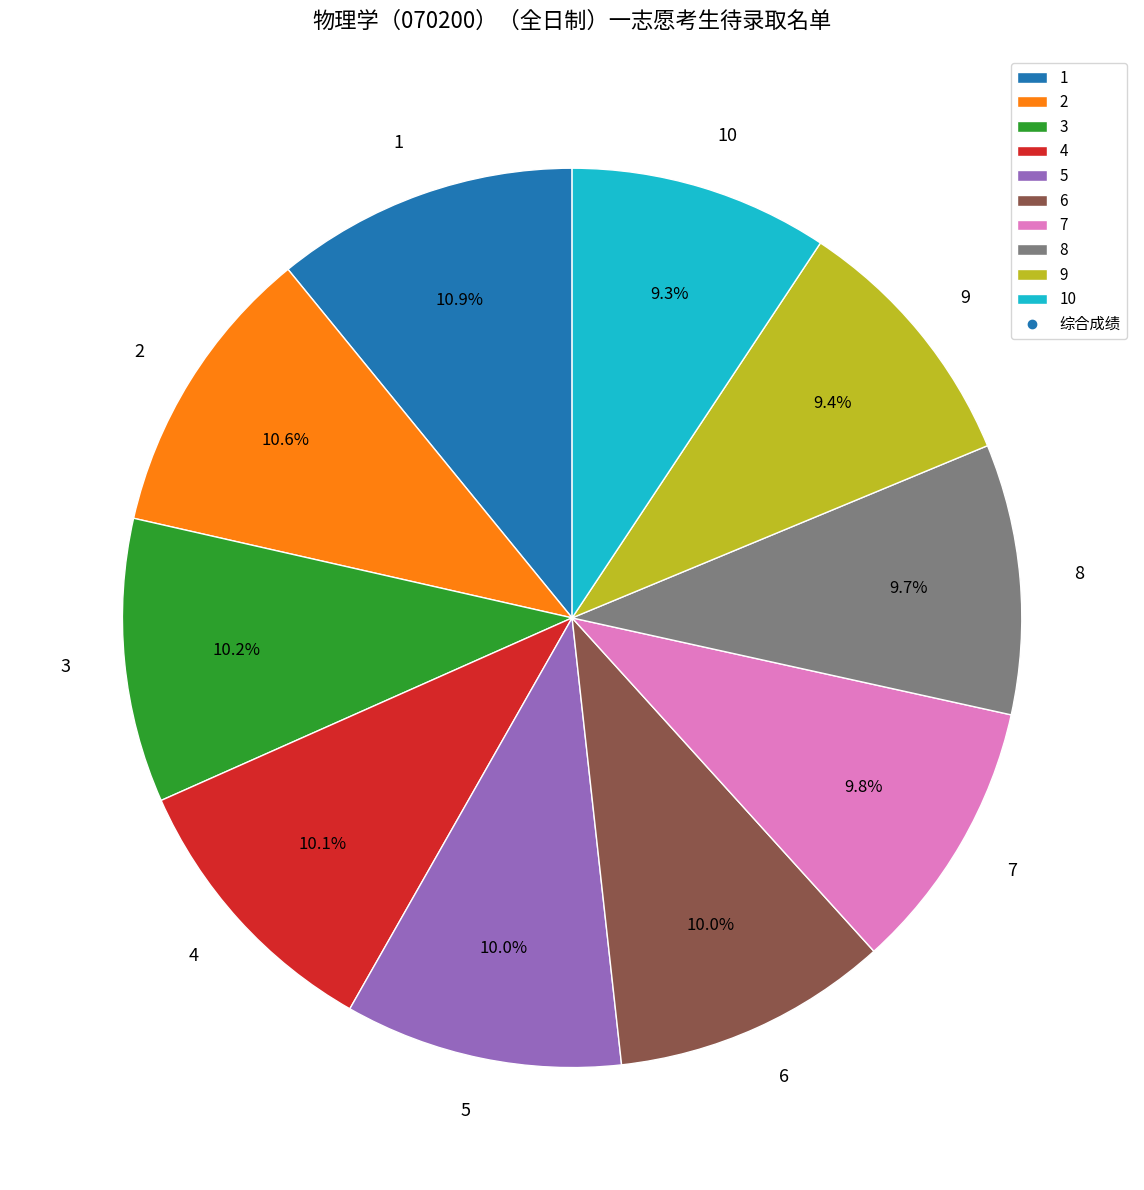

The 1 slice represents 11% of the pie. True or false?

True